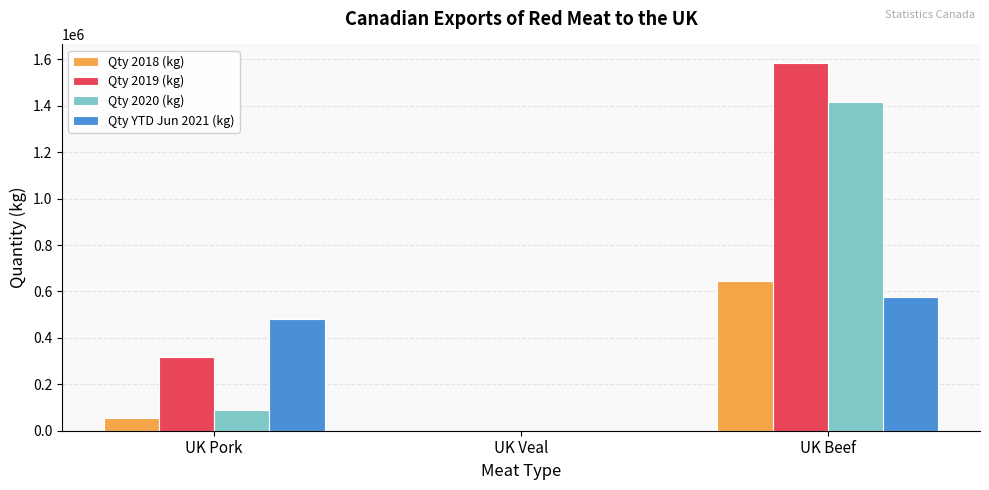

Which category has the highest value across all series?

UK Beef